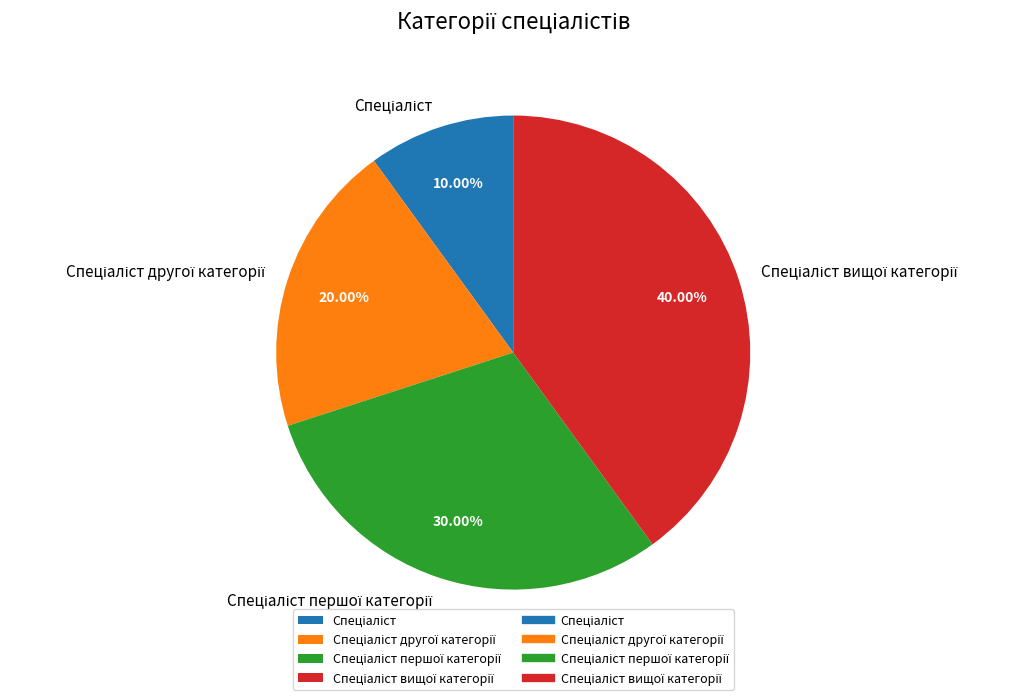

How many slices are in this pie chart?

4